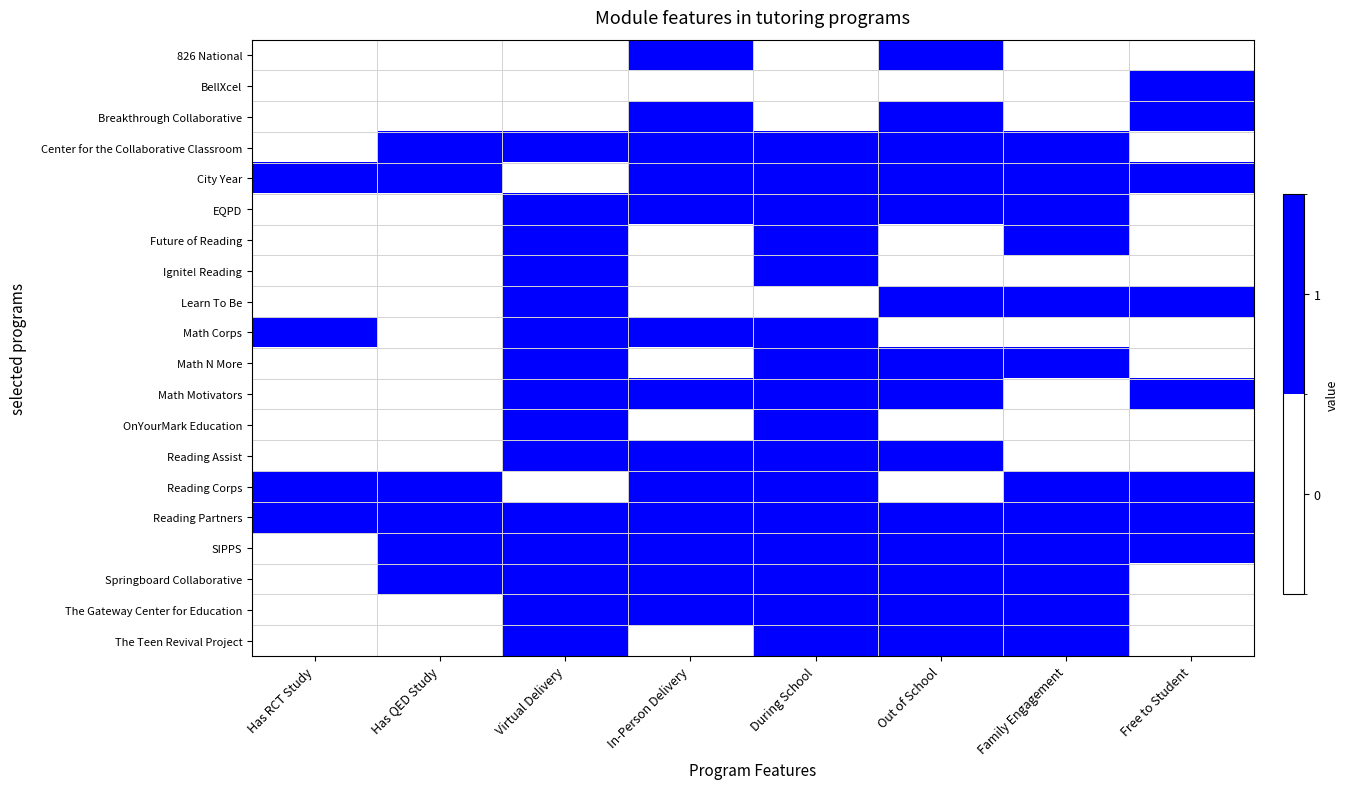

Reading left to right, transcribe all the data shown in this chart.

826 National: Has RCT Study=0	Has QED Study=0	Virtual Delivery=0	In-Person Delivery=1	During School=0	Out of School=1	Family Engagement=0	Free to Student=0
BellXcel: Has RCT Study=0	Has QED Study=0	Virtual Delivery=0	In-Person Delivery=0	During School=0	Out of School=0	Family Engagement=0	Free to Student=1
Breakthrough Collaborative: Has RCT Study=0	Has QED Study=0	Virtual Delivery=0	In-Person Delivery=1	During School=0	Out of School=1	Family Engagement=0	Free to Student=1
Center for the Collaborative Classroom: Has RCT Study=0	Has QED Study=1	Virtual Delivery=1	In-Person Delivery=1	During School=1	Out of School=1	Family Engagement=1	Free to Student=0
City Year: Has RCT Study=1	Has QED Study=1	Virtual Delivery=0	In-Person Delivery=1	During School=1	Out of School=1	Family Engagement=1	Free to Student=1
EQPD: Has RCT Study=0	Has QED Study=0	Virtual Delivery=1	In-Person Delivery=1	During School=1	Out of School=1	Family Engagement=1	Free to Student=0
Future of Reading: Has RCT Study=0	Has QED Study=0	Virtual Delivery=1	In-Person Delivery=0	During School=1	Out of School=0	Family Engagement=1	Free to Student=0
Ignite! Reading: Has RCT Study=0	Has QED Study=0	Virtual Delivery=1	In-Person Delivery=0	During School=1	Out of School=0	Family Engagement=0	Free to Student=0
Learn To Be: Has RCT Study=0	Has QED Study=0	Virtual Delivery=1	In-Person Delivery=0	During School=0	Out of School=1	Family Engagement=1	Free to Student=1
Math Corps: Has RCT Study=1	Has QED Study=0	Virtual Delivery=1	In-Person Delivery=1	During School=1	Out of School=0	Family Engagement=0	Free to Student=0
Math N More: Has RCT Study=0	Has QED Study=0	Virtual Delivery=1	In-Person Delivery=0	During School=1	Out of School=1	Family Engagement=1	Free to Student=0
Math Motivators: Has RCT Study=0	Has QED Study=0	Virtual Delivery=1	In-Person Delivery=1	During School=1	Out of School=1	Family Engagement=0	Free to Student=1
OnYourMark Education: Has RCT Study=0	Has QED Study=0	Virtual Delivery=1	In-Person Delivery=0	During School=1	Out of School=0	Family Engagement=0	Free to Student=0
Reading Assist: Has RCT Study=0	Has QED Study=0	Virtual Delivery=1	In-Person Delivery=1	During School=1	Out of School=1	Family Engagement=0	Free to Student=0
Reading Corps: Has RCT Study=1	Has QED Study=1	Virtual Delivery=0	In-Person Delivery=1	During School=1	Out of School=0	Family Engagement=1	Free to Student=1
Reading Partners: Has RCT Study=1	Has QED Study=1	Virtual Delivery=1	In-Person Delivery=1	During School=1	Out of School=1	Family Engagement=1	Free to Student=1
SIPPS: Has RCT Study=0	Has QED Study=1	Virtual Delivery=1	In-Person Delivery=1	During School=1	Out of School=1	Family Engagement=1	Free to Student=1
Springboard Collaborative: Has RCT Study=0	Has QED Study=1	Virtual Delivery=1	In-Person Delivery=1	During School=1	Out of School=1	Family Engagement=1	Free to Student=0
The Gateway Center for Education: Has RCT Study=0	Has QED Study=0	Virtual Delivery=1	In-Person Delivery=1	During School=1	Out of School=1	Family Engagement=1	Free to Student=0
The Teen Revival Project: Has RCT Study=0	Has QED Study=0	Virtual Delivery=1	In-Person Delivery=0	During School=1	Out of School=1	Family Engagement=1	Free to Student=0